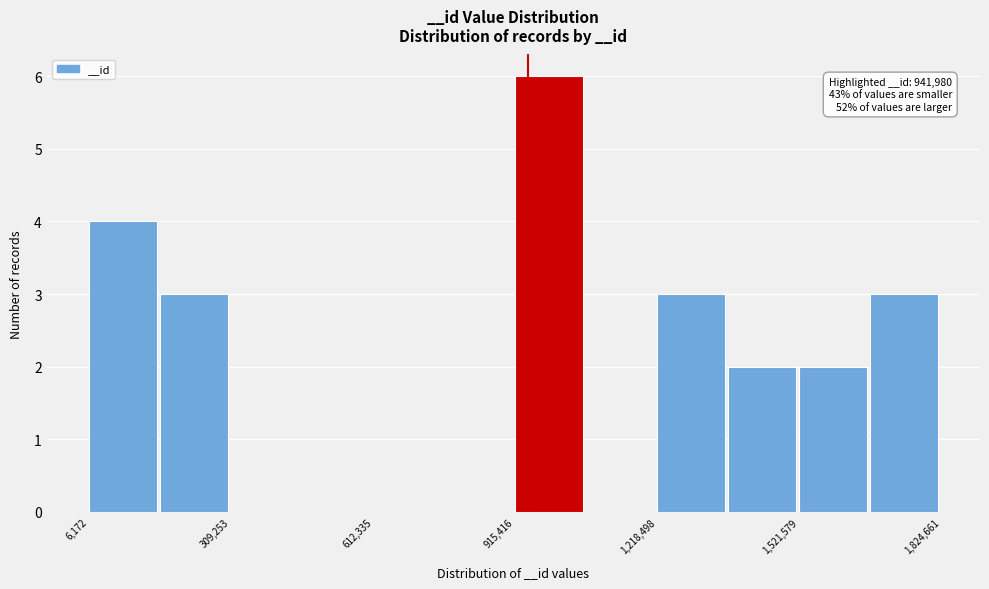

Read against the x-axis, roughly where is the centre of the tallest bar?

1000000